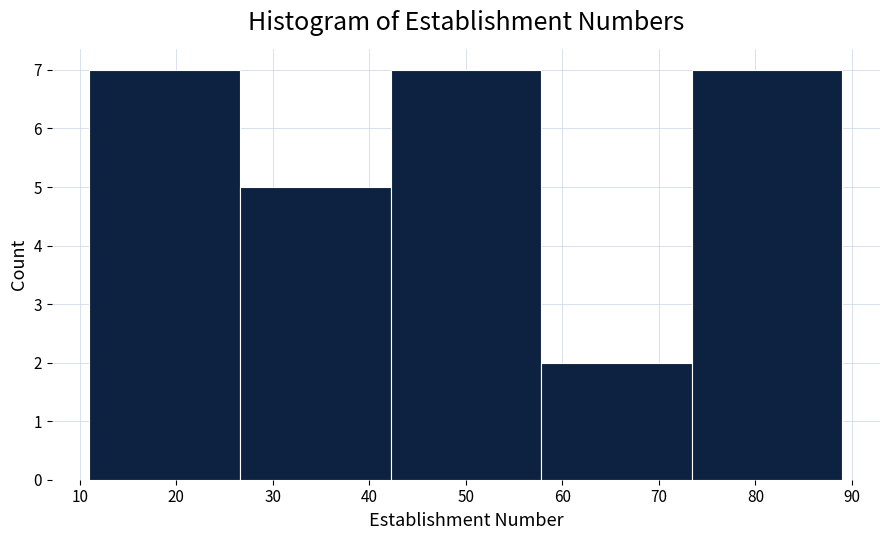

Reading left to right, transcribe this chart: for each bar, give the range it covers on the x-axis and its height. Neither the bar edges nor the heights are printed on the chart, so give them approximately, as read against the axes.

11.0 to 26.6: 7
26.6 to 42.2: 5
42.2 to 57.8: 7
57.8 to 73.4: 2
73.4 to 89.0: 7